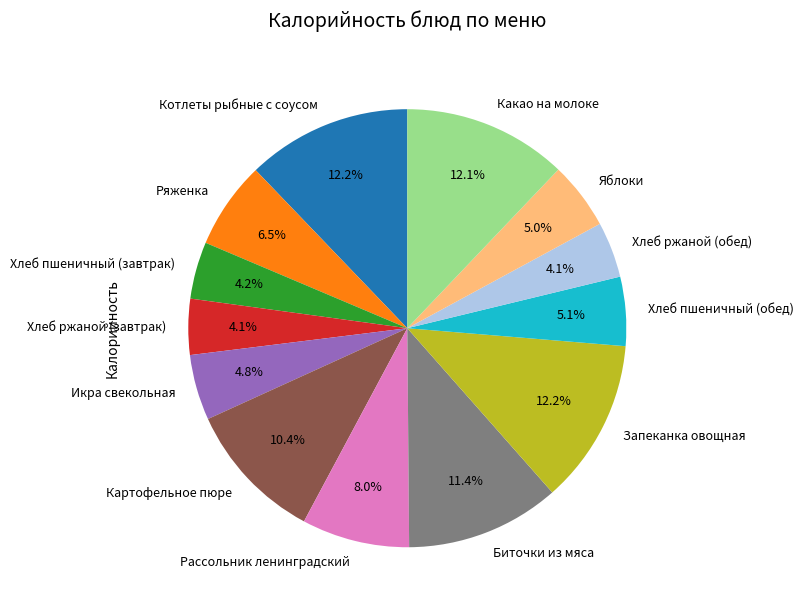

To the nearest percent, what portion does Запеканка овощная represent?

12%